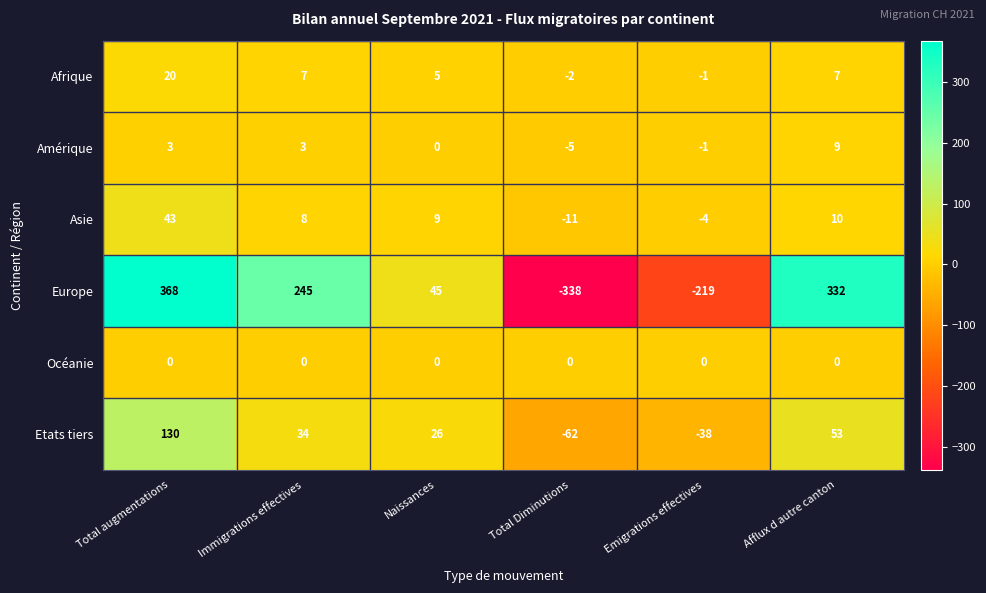

Which series has the widest spread of values?

Europe